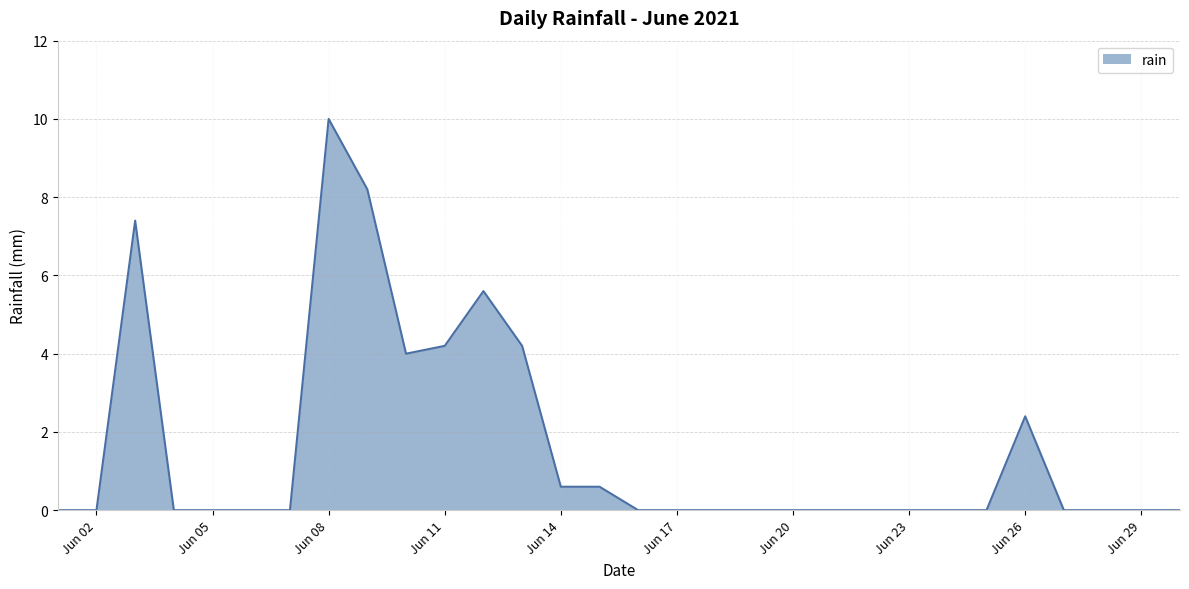

What is the maximum value shown in the chart?

10.0